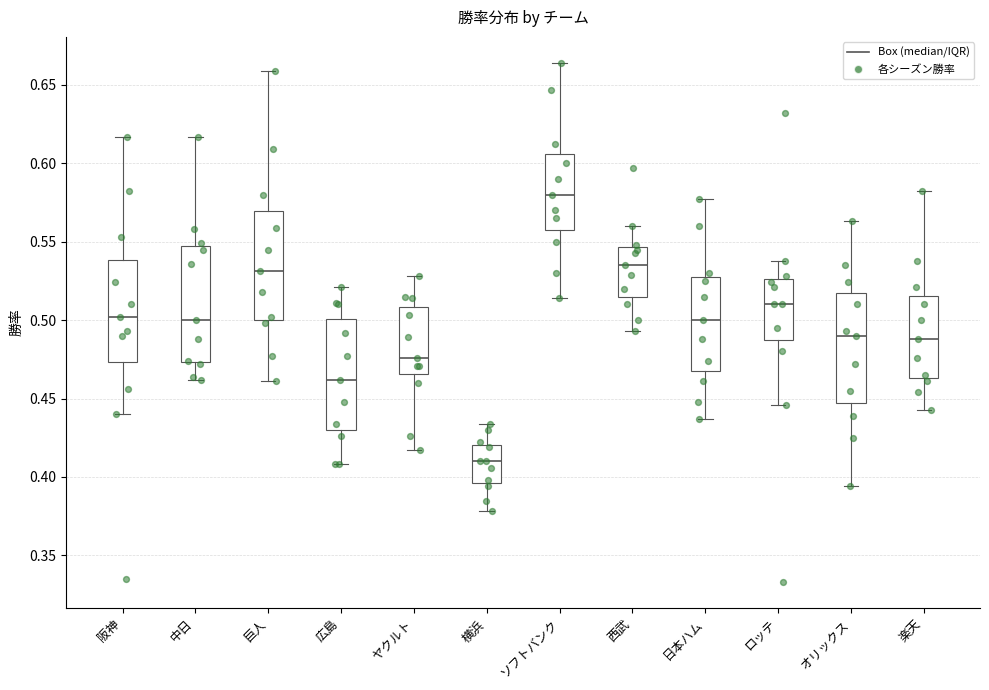

Which box has the highest median line?

ソフトバンク